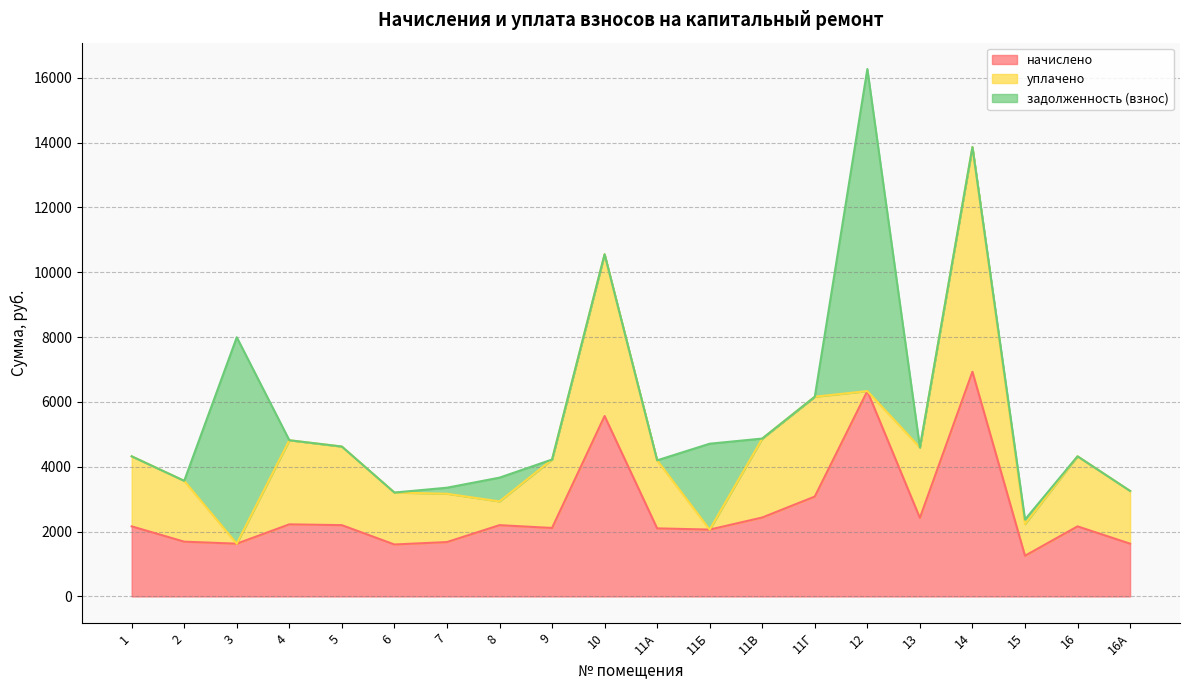

What is the difference between the highest and lowest values at 12?

9933.8